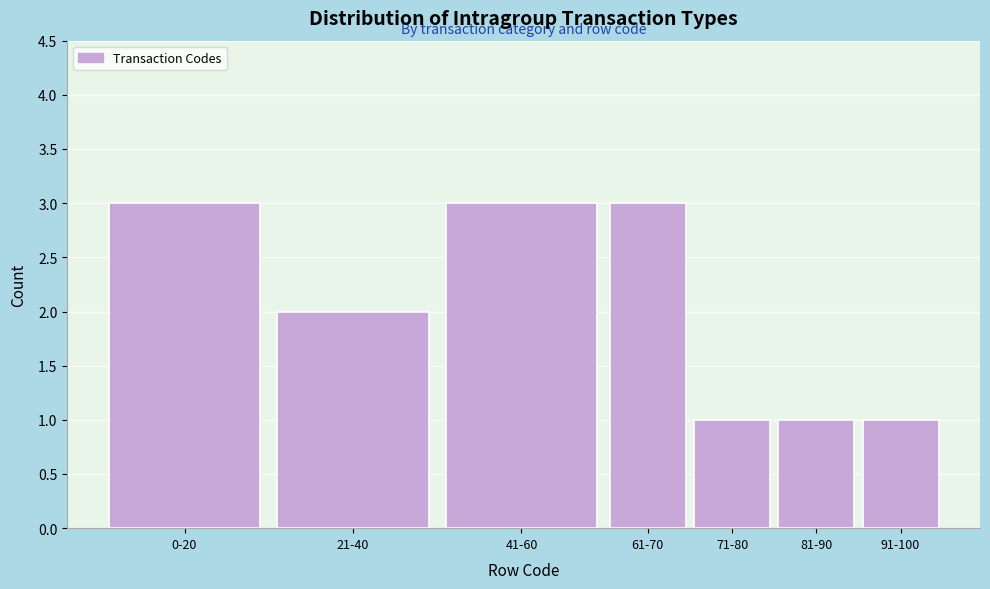

Reading left to right, what are all the values shown in this chart?

0-20=3	21-40=2	41-60=3	61-70=3	71-80=1	81-90=1	91-100=1